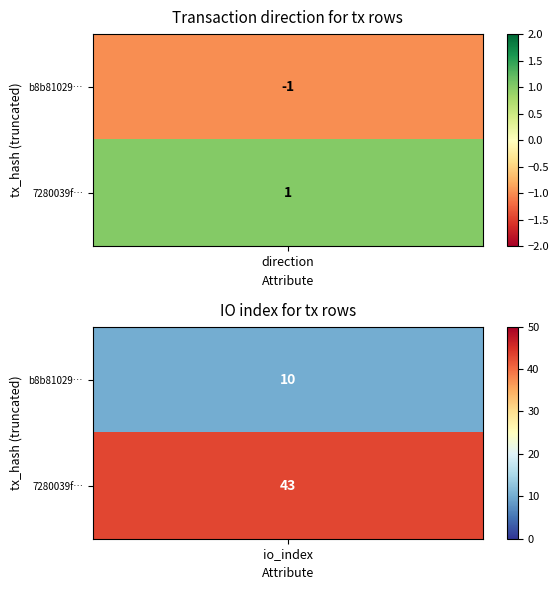

Reading left to right, list all the values displayed in this chart.

b8b81029da92d4b49101b11013f5a8abc47bd54: -1	10
7280039fb8f188b2ec50921c299144bf73cefe9: 1	43